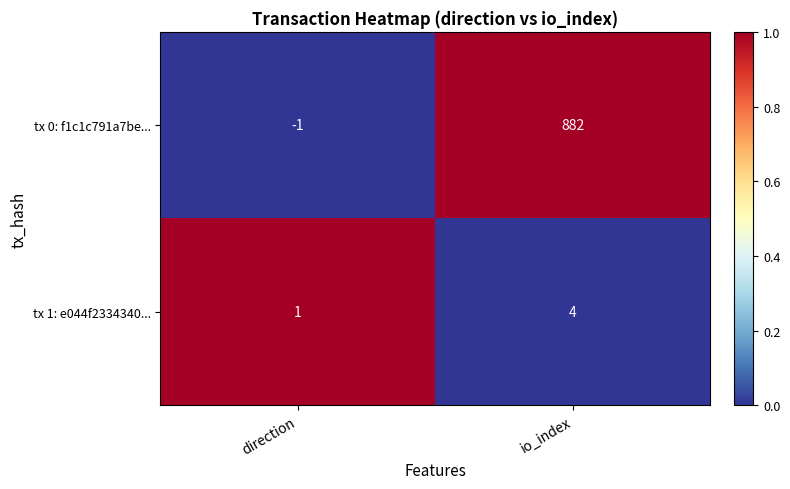

Read the tx 0: f1c1c791a7be... value at io_index, to the nearest 100.

900